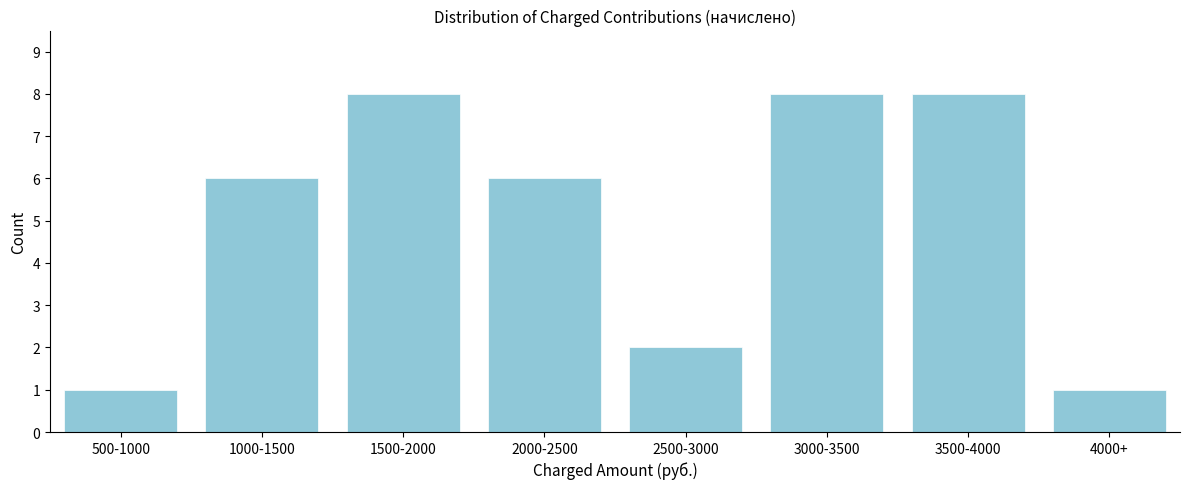

Reading left to right, what are all the values shown in this chart?

1	6	8	6	2	8	8	1